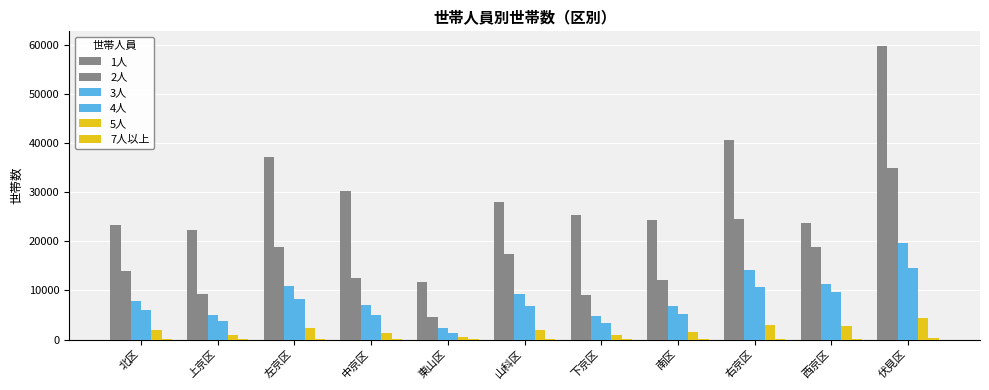

What is the lowest value of the 7人以上 series?

45